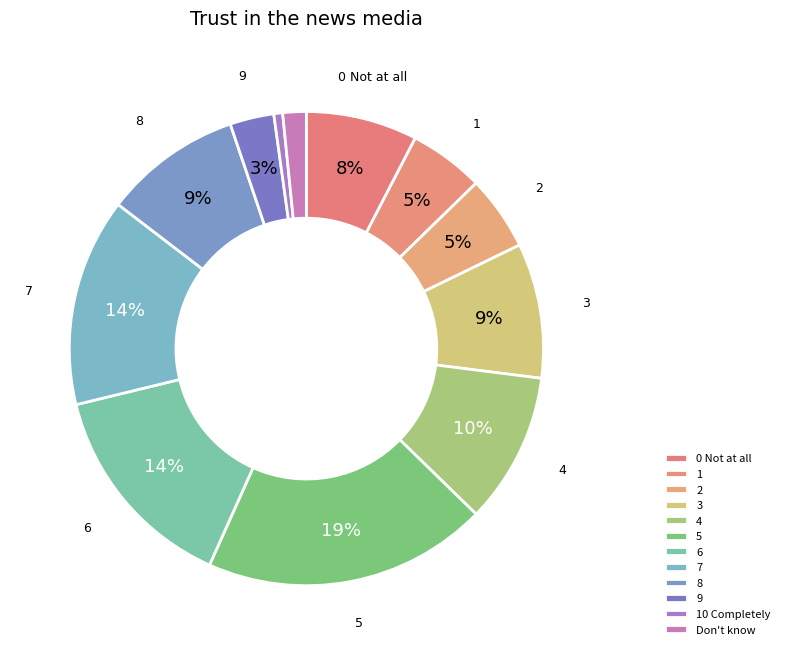

Which category has the smallest portion of the pie?

10 Completely